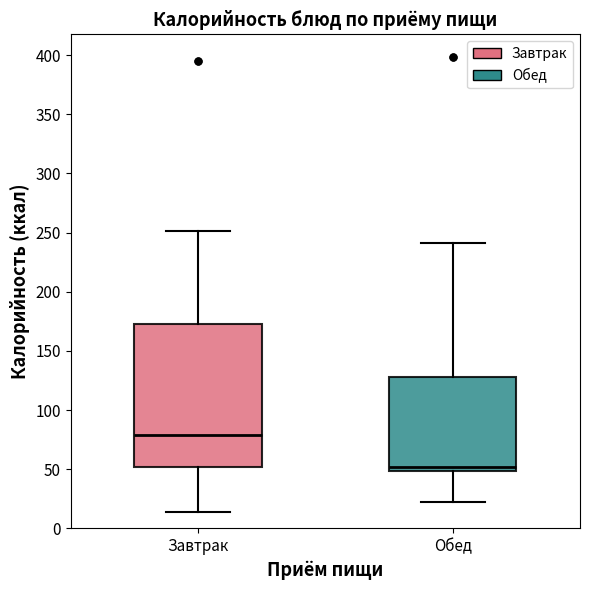

Reading left to right, transcribe this box plot: for each box, give where its median line is, the range the box spans, and where its two whiskers end, as read against the y-axis. The values are not printed on the chart, so give them approximately, as read against the axis.

Завтрак: median 80, box 50 to 175, whiskers 15 to 250
Обед: median 50 (just above the box's lower edge), box 50 to 130, whiskers 20 to 240